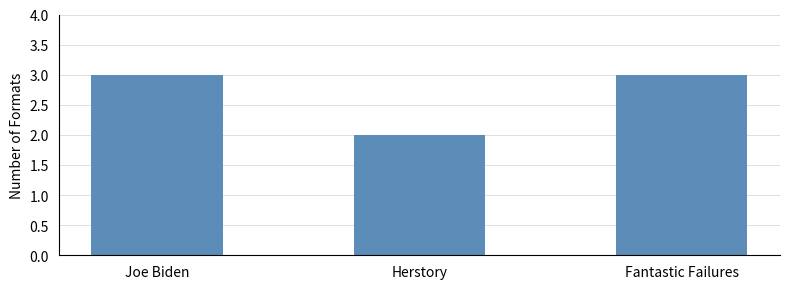

The chart shows a value of 3 at Joe Biden. True or false?

True